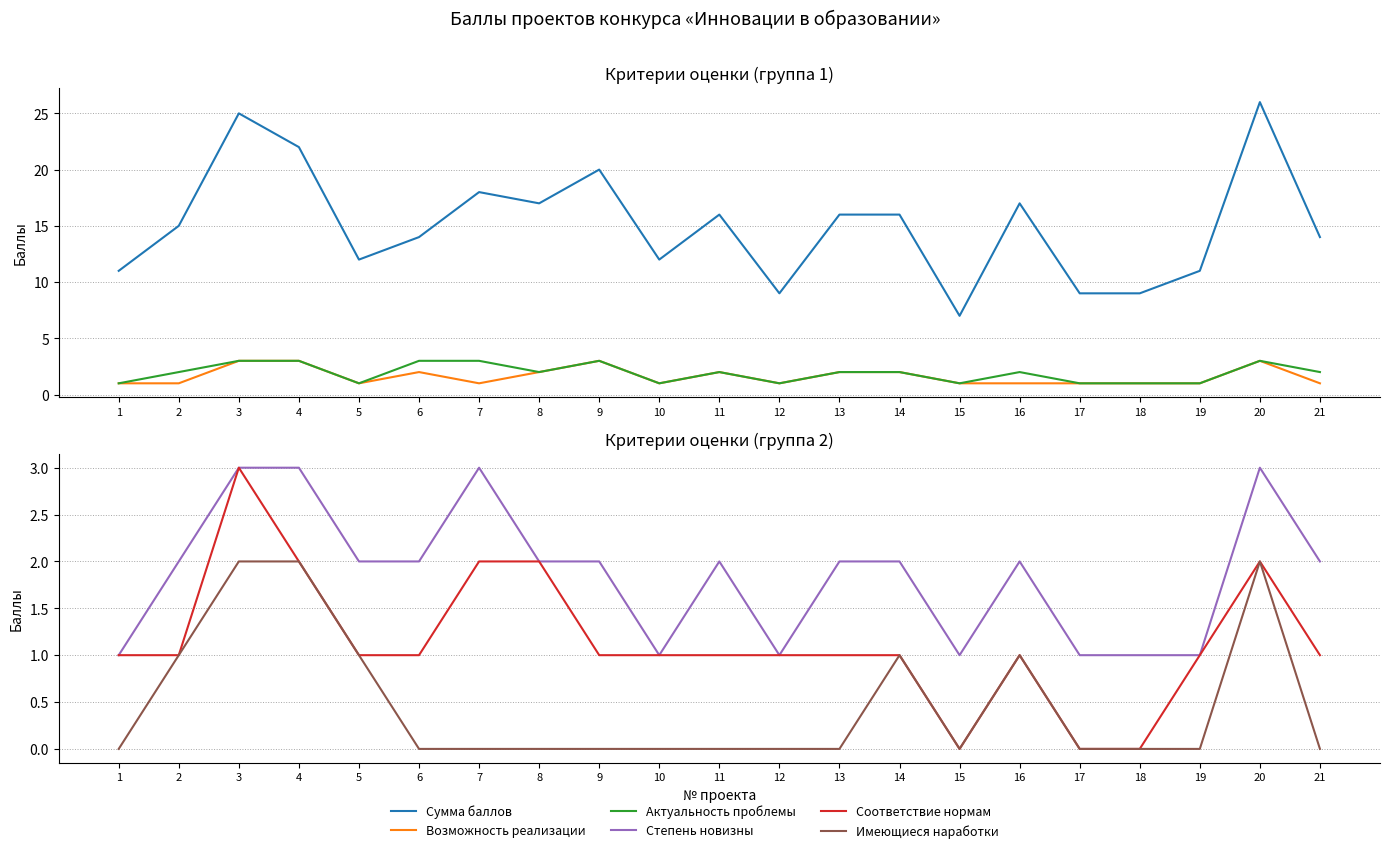

The Степень новизны series shows 1 at 8. True or false?

False